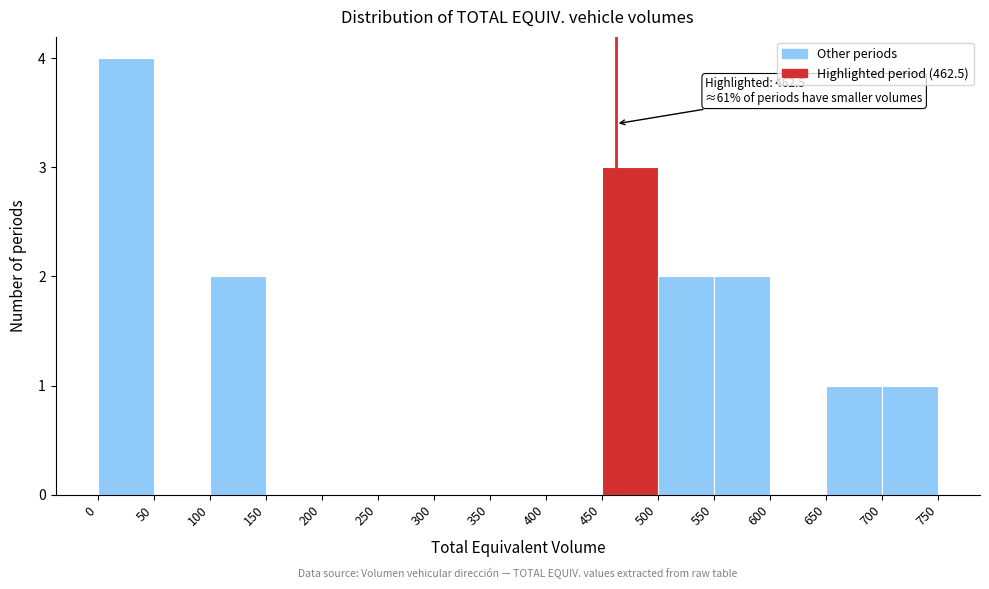

Over which range of the x-axis is the bar tallest?

0 to 50